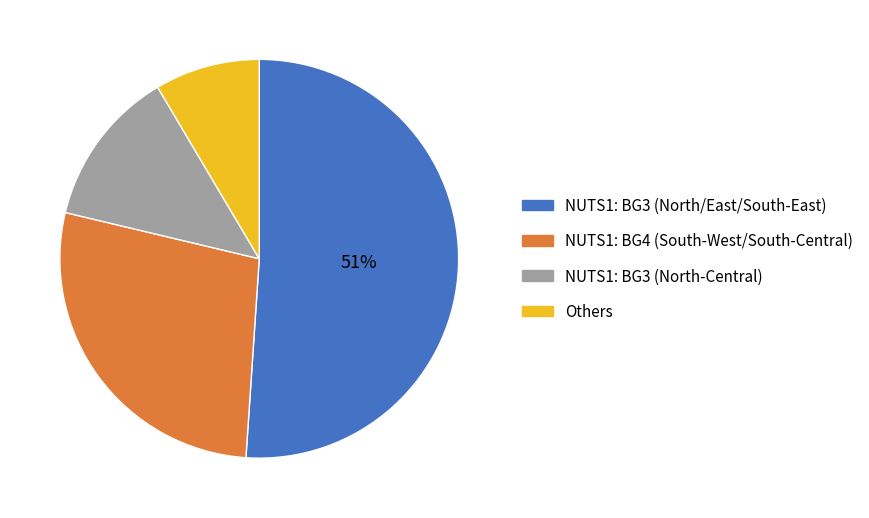

Which category has the biggest portion of the pie?

NUTS1: BG3 (North/East/South-East)